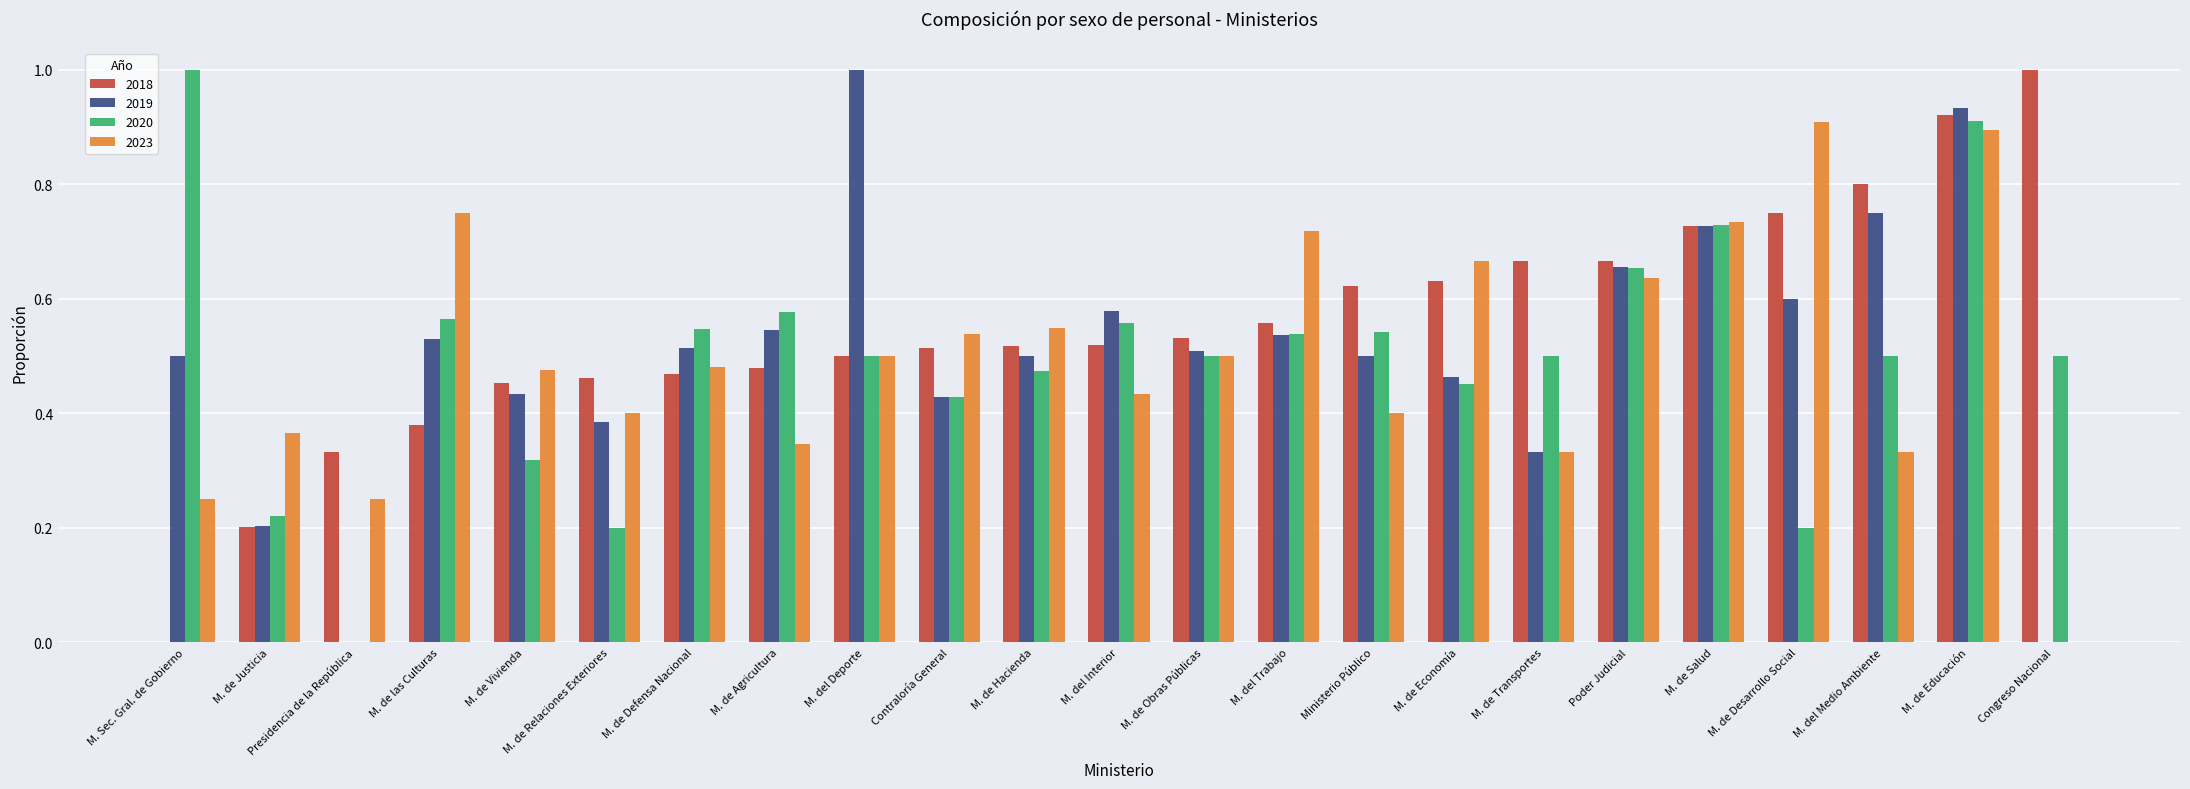

Which series changed the most between M. de Obras Públicas and M. de Economía?

2023